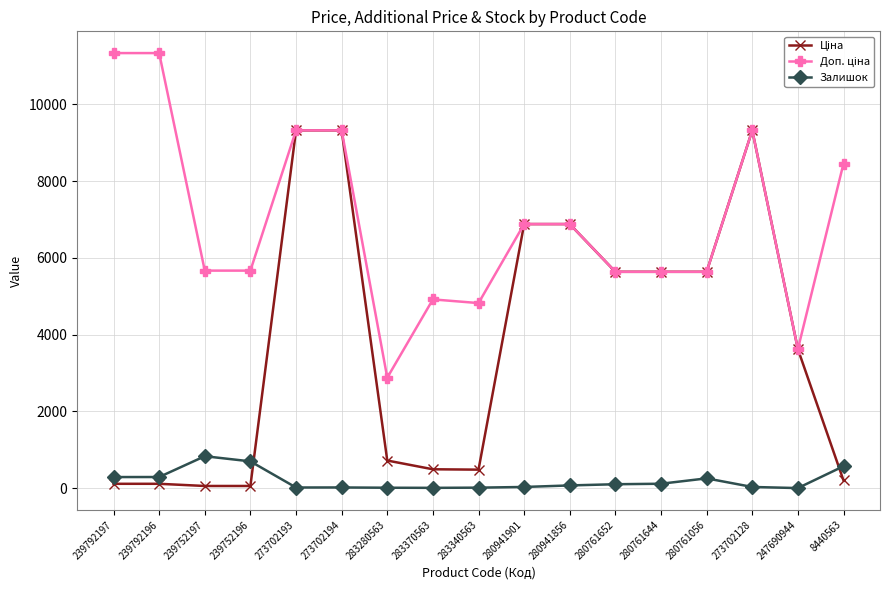

At how many categories does at least one series exceed 1600?

17